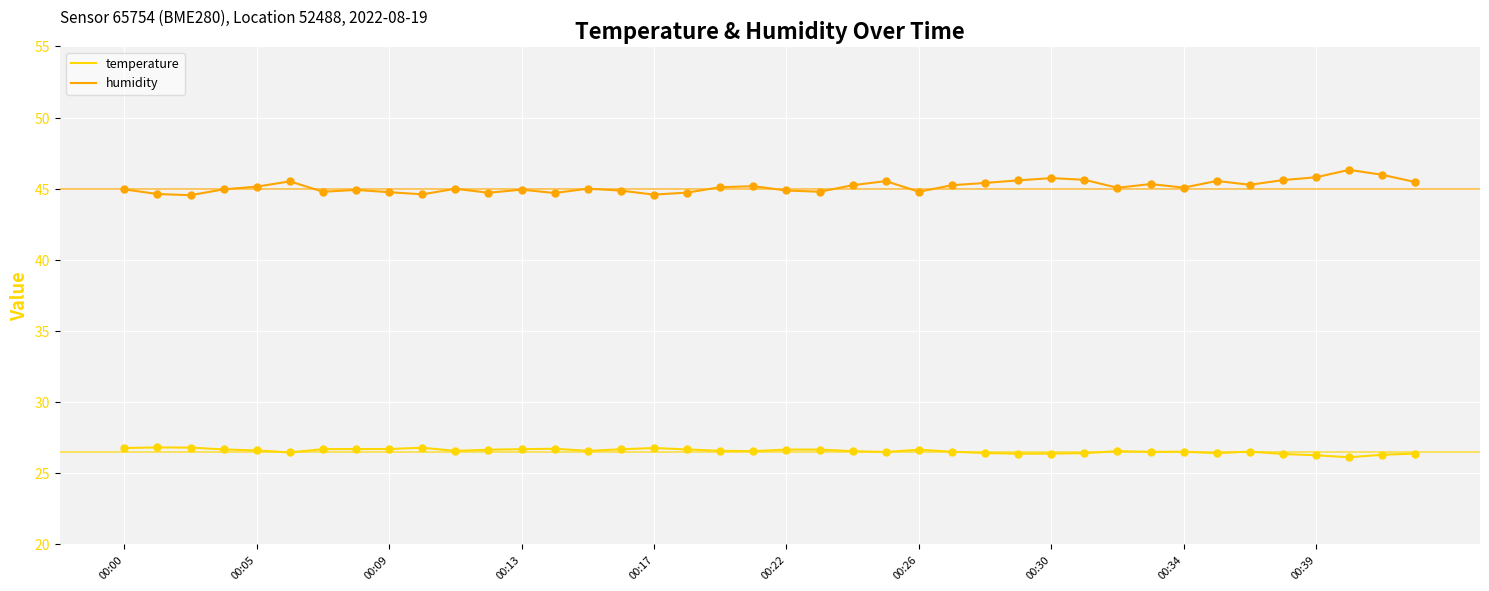

At how many categories does at least one series exceed 32?

40